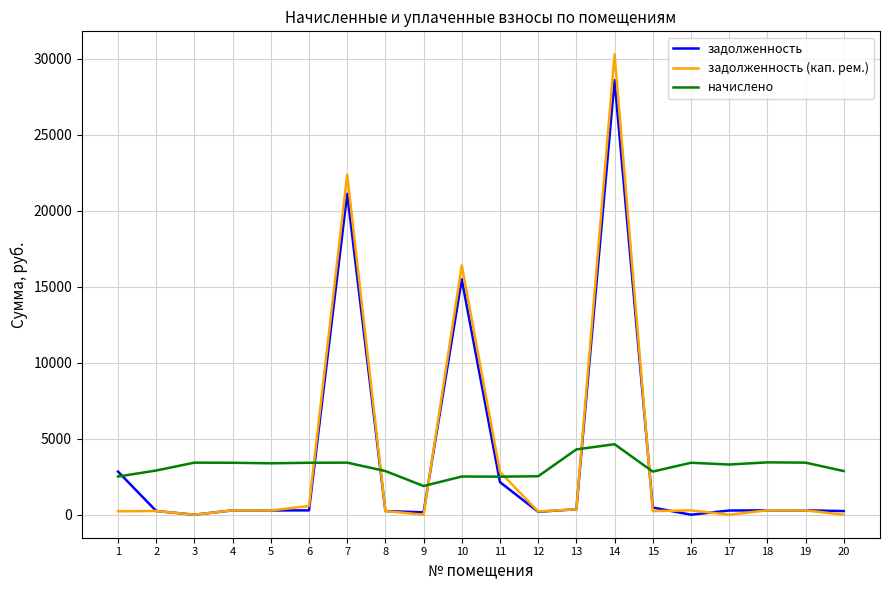

The value of задолженность at 3 is 0.0. True or false?

True